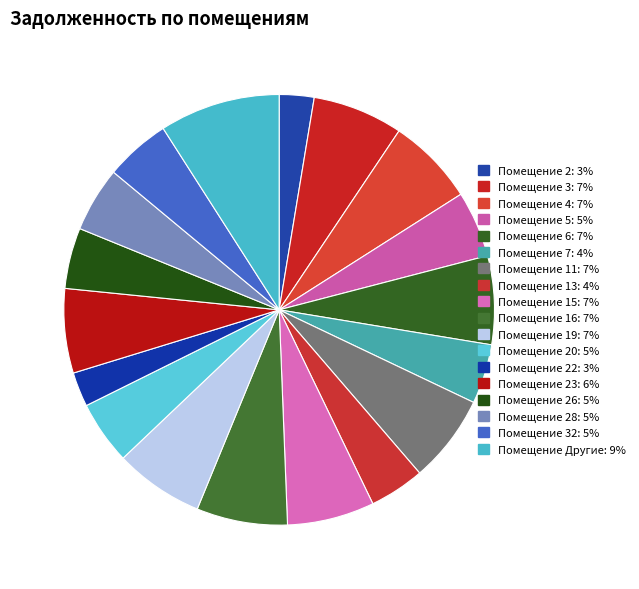

Is there a majority slice in this chart?

No